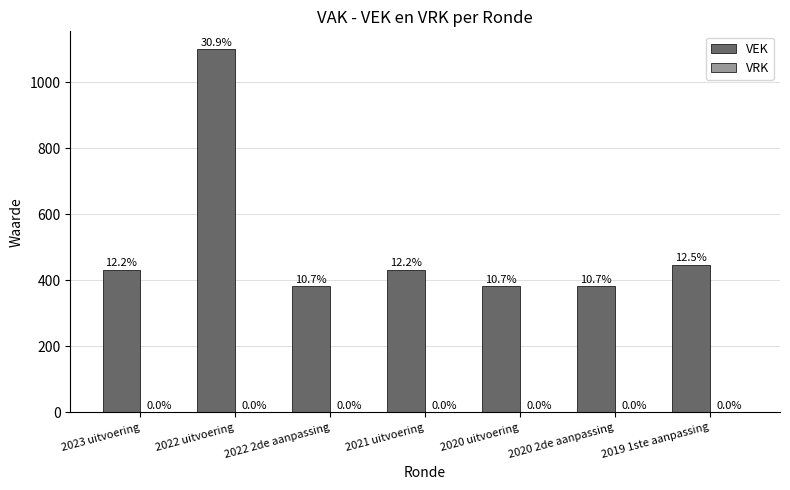

How many bars are there in total?

7